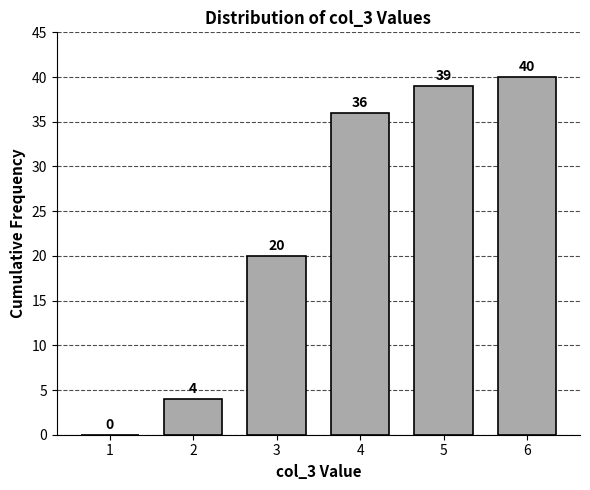

Reading left to right, list all the values displayed in this chart.

1=0	2=4	3=20	4=36	5=39	6=40